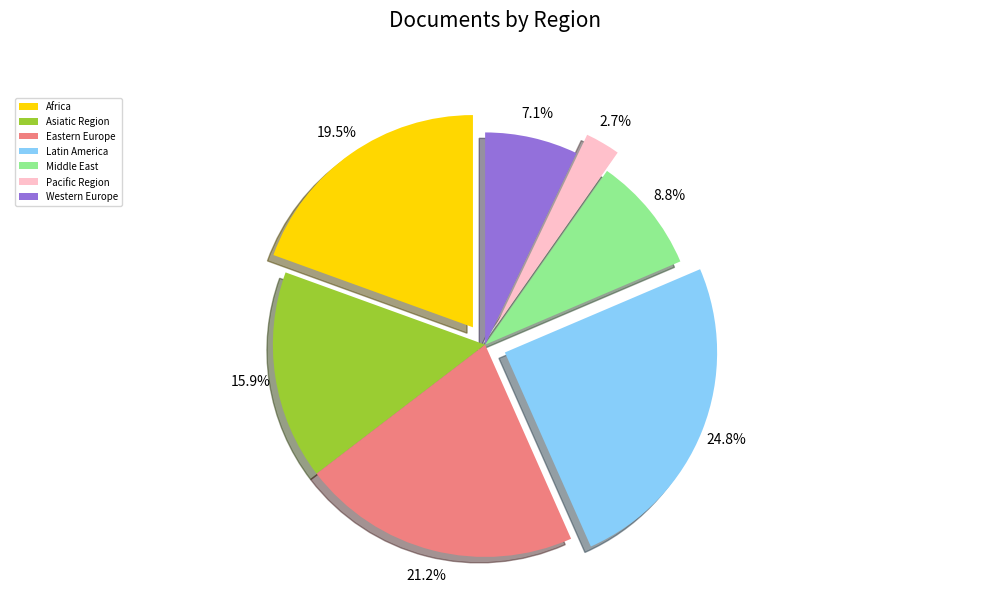

What is the largest slice in the pie chart?

Latin America